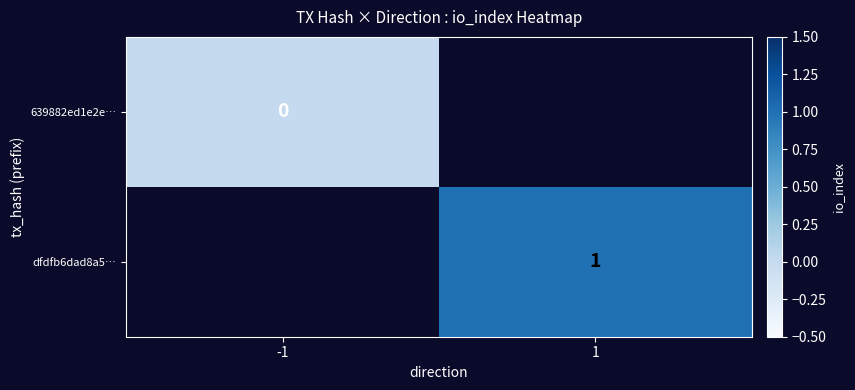

The dfdfb6dad8a5… series shows 1 at 1. True or false?

True